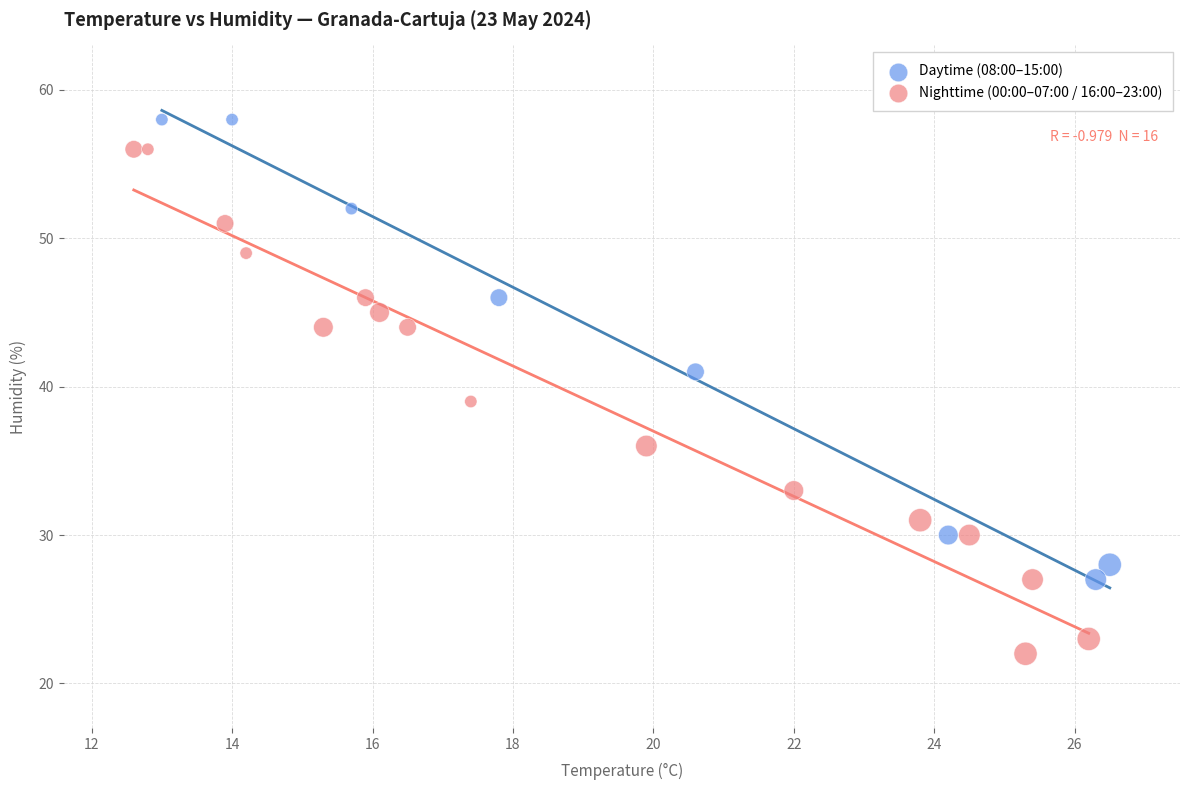

Which series reaches the maximum Y coordinate?

Daytime (08:00–15:00)